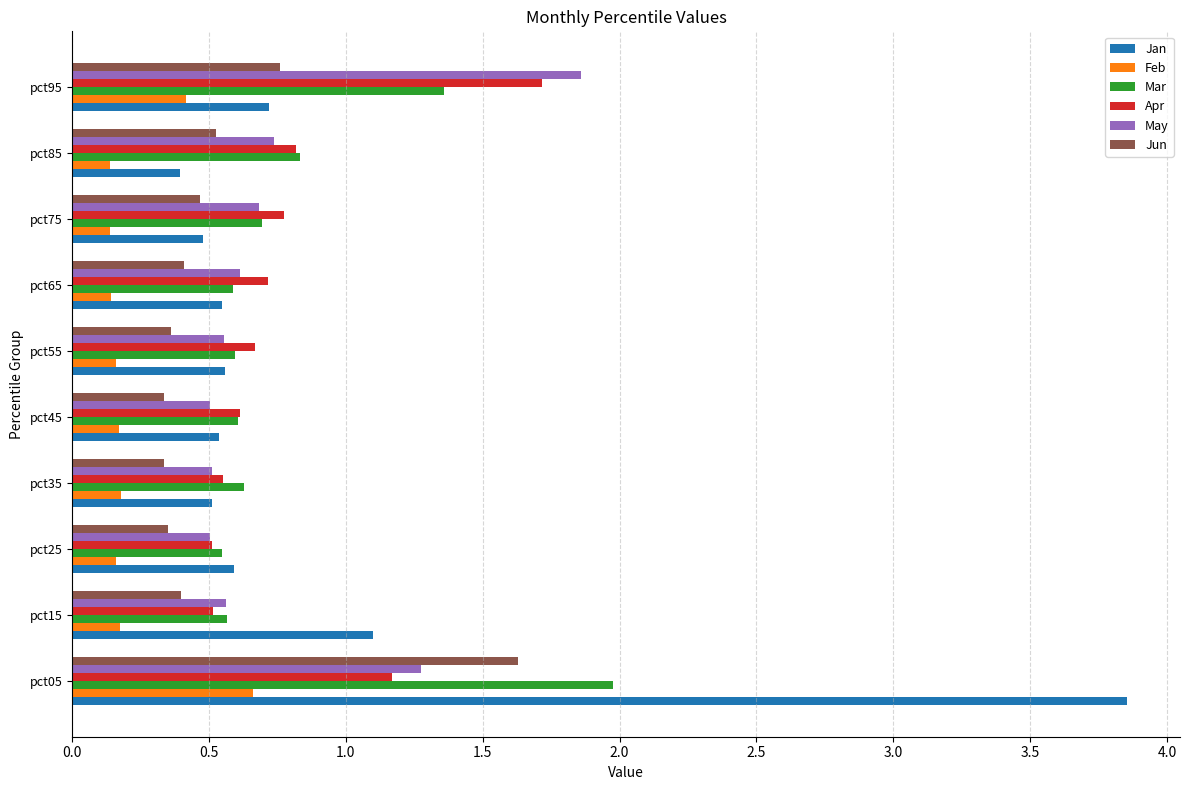

At which category is the sum across all series the highest?

pct05